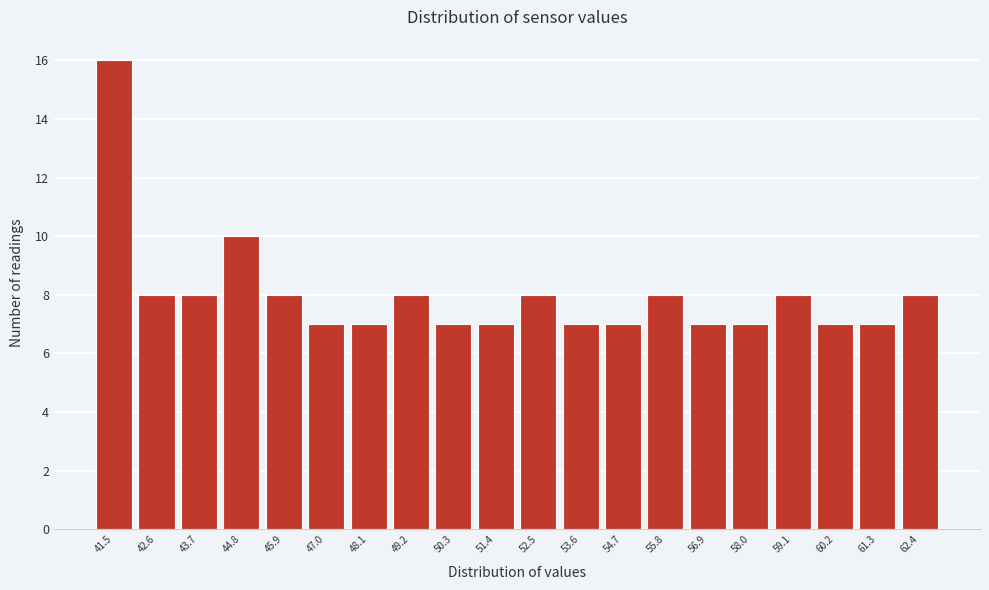

Reading left to right, list every bar in this chart as the range it spans on the x-axis followed by its height. Neither the bar edges nor the heights are printed on the chart, so give them approximately, as read against the axes.

41.0 to 42.0: 16
42.0 to 43.2: 8
43.2 to 44.2: 8
44.2 to 45.4: 10
45.4 to 46.4: 8
46.4 to 47.6: 7
47.6 to 48.6: 7
48.6 to 49.8: 8
49.8 to 50.8: 7
50.8 to 52.0: 7
52.0 to 53.0: 8
53.0 to 54.2: 7
54.2 to 55.2: 7
55.2 to 56.4: 8
56.4 to 57.4: 7
57.4 to 58.6: 7
58.6 to 59.6: 8
59.6 to 60.8: 7
60.8 to 61.8: 7
61.8 to 63.0: 8